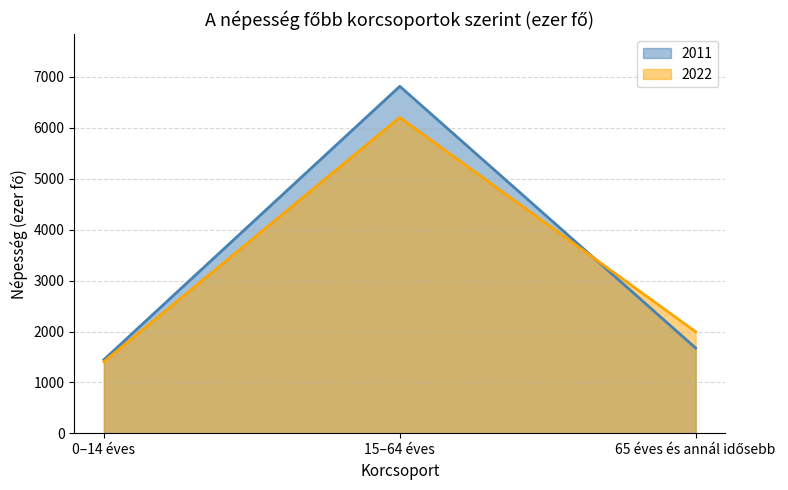

What is the sum of the 2011 values at 65 éves és annál idősebb and 0–14 éves?

3125